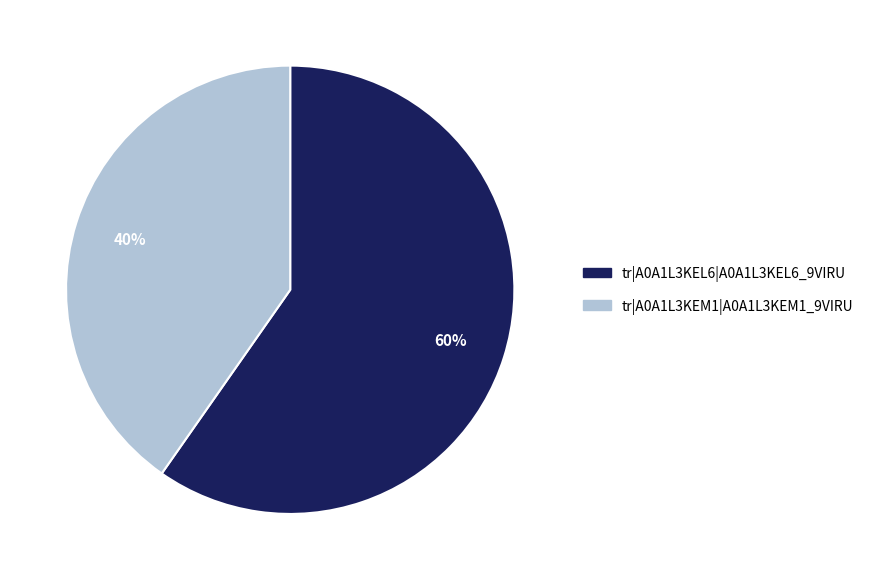

Which slice is the smallest?

tr|A0A1L3KEM1|A0A1L3KEM1_9VIRU